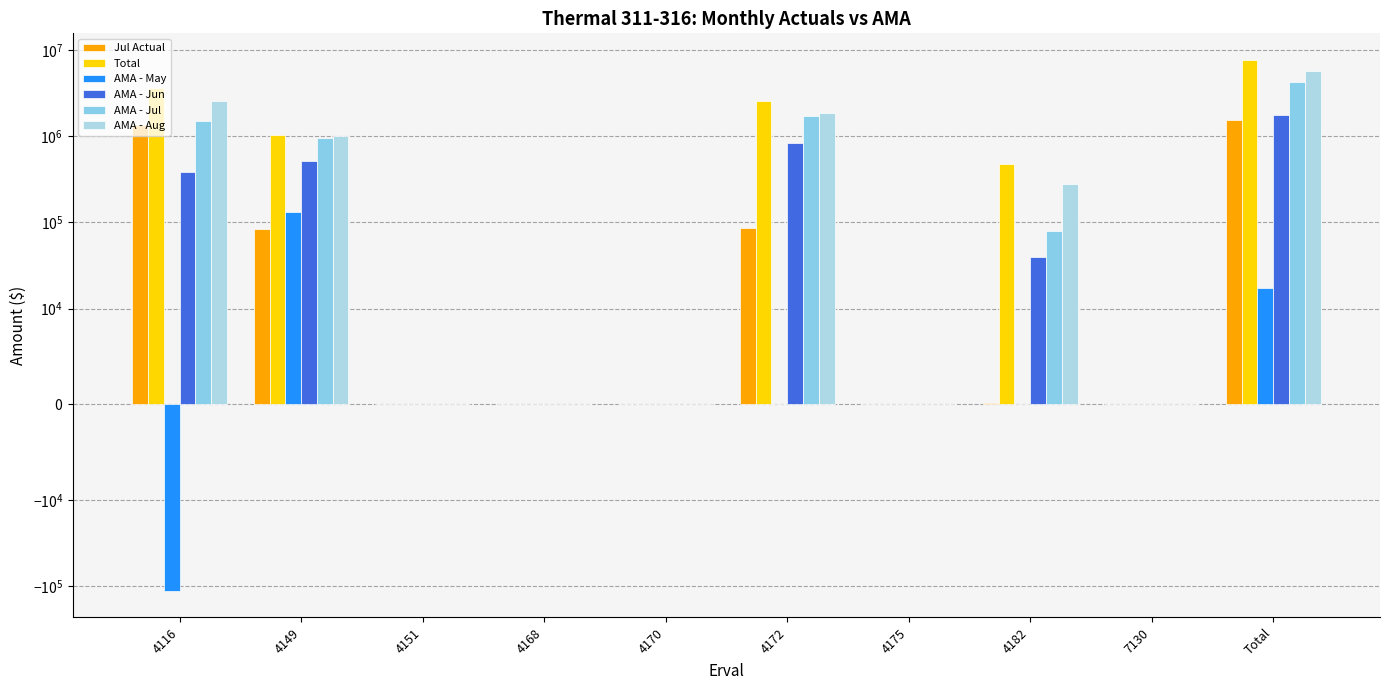

Reading left to right, list all the values displayed in this chart.

Jul Actual: 4116=1357818.9	4149=84475.9	4151=0.0	4168=0.0	4170=0.0	4172=85264.0	4175=0.0	4182=155.8	7130=0.0	Total=1527714.6
Total: 4116=3673993.3	4149=1023151.9	4151=0.0	4168=0.0	4170=0.0	4172=2557274.7	4175=0.0	4182=478212.8	7130=0.0	Total=7732632.6
AMA - May: 4116=-113439.3	4149=130976.3	4151=0.0	4168=0.0	4170=0.0	4172=0.0	4175=0.0	4182=0.0	7130=0.0	Total=17537.0
AMA - Jun: 4116=386152.5	4149=518567.5	4151=0.0	4168=0.0	4170=0.0	4172=829434.5	4175=0.0	4182=39729.8	7130=0.0	Total=1773884.3
AMA - Jul: 4116=1513593.0	4149=946712.8	4151=0.0	4168=0.0	4170=0.0	4172=1701500.9	4175=0.0	4182=79537.5	7130=0.0	Total=4241344.2
AMA - Aug: 4116=2544508.2	4149=1002332.2	4151=0.0	4168=0.0	4170=0.0	4172=1858823.4	4175=0.0	4182=278914.1	7130=0.0	Total=5684577.9